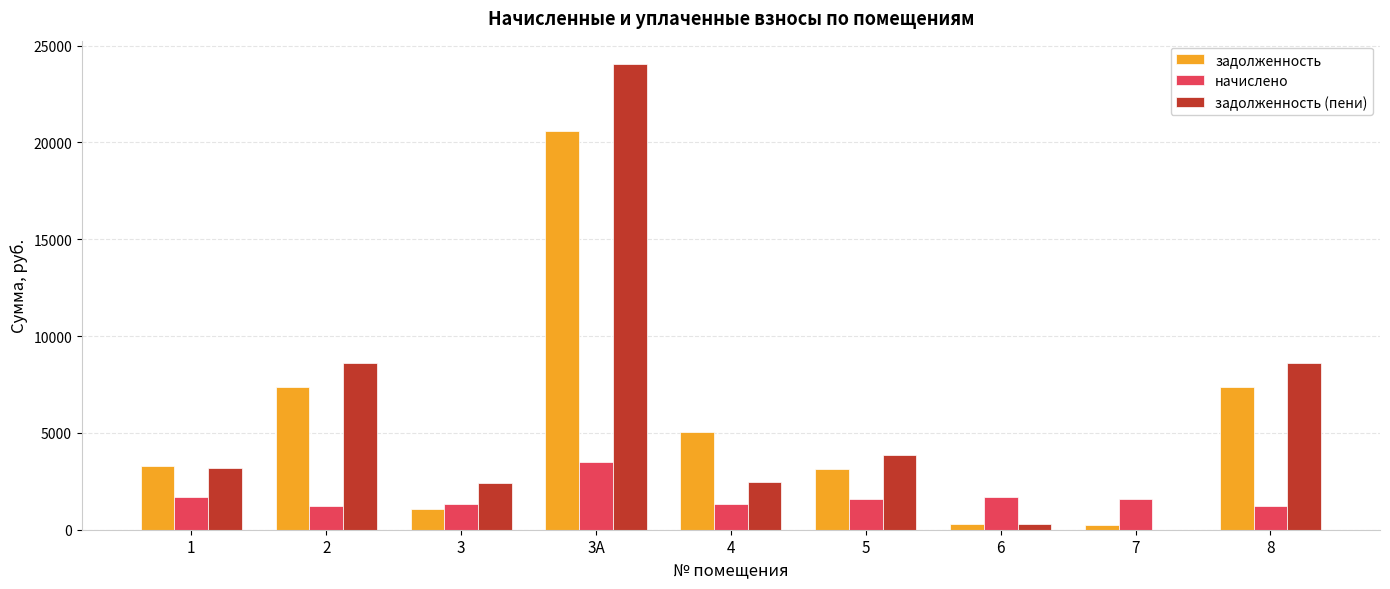

The value of задолженность (пени) at 3А is 24055.7. True or false?

True